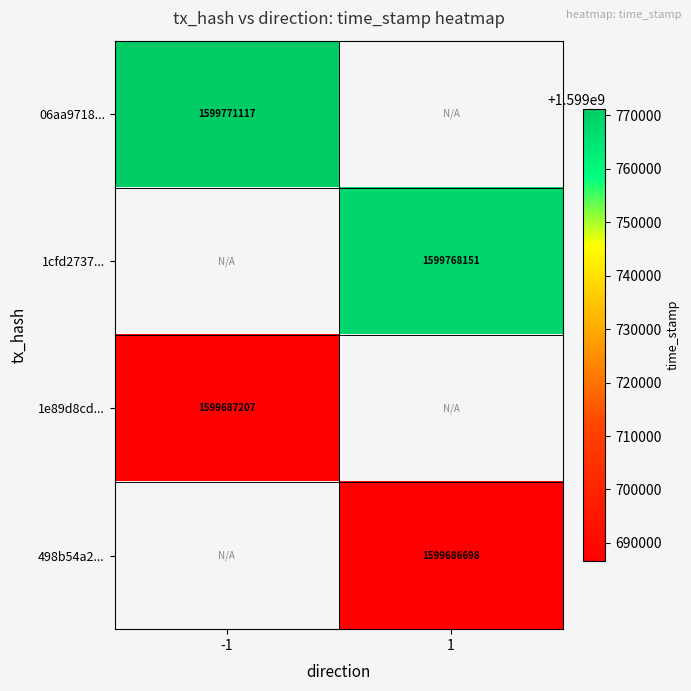

Is it true that 498b54a2... equals 477845220 at 1?

False